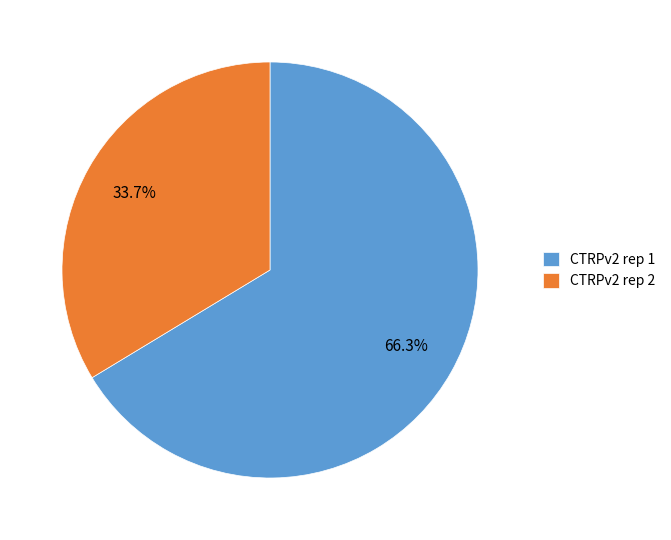

Which slice is the largest?

CTRPv2 rep 1